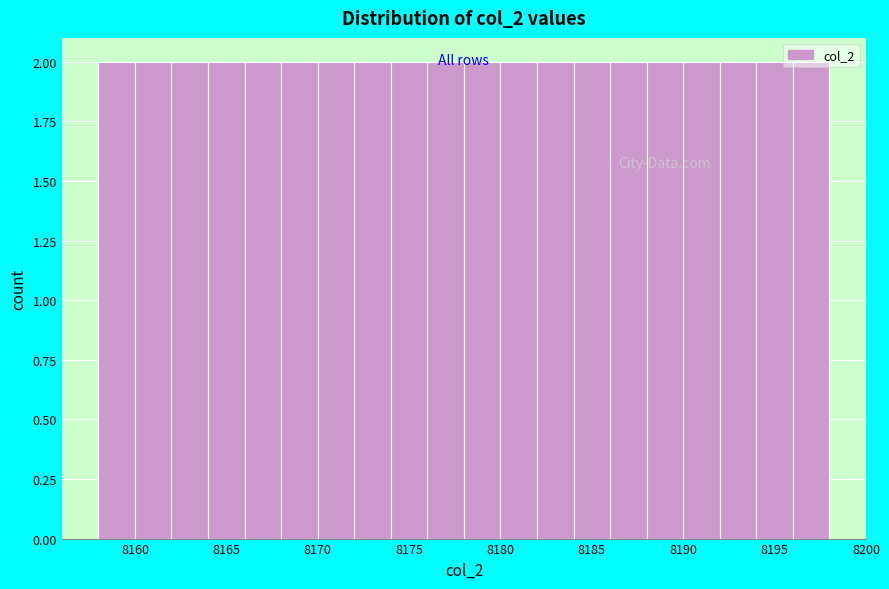

What is the height of the bar covering 8168 to 8170 on the x-axis? The values are not printed on the chart, so give them approximately, as read against the axis.

2